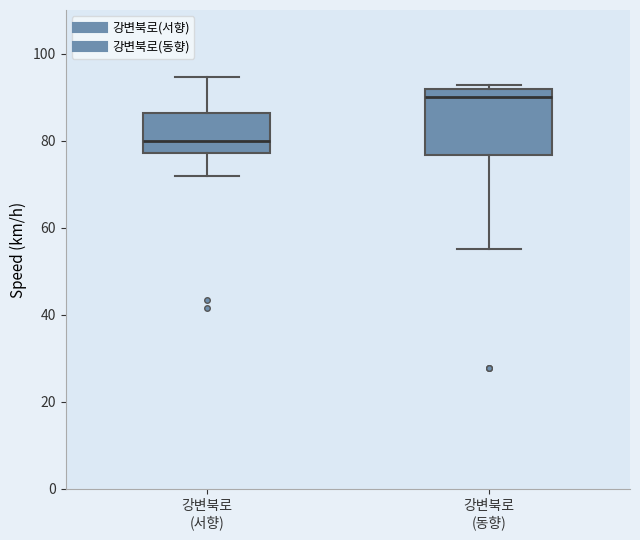

Which box has the highest median line?

강변북로 (동향)